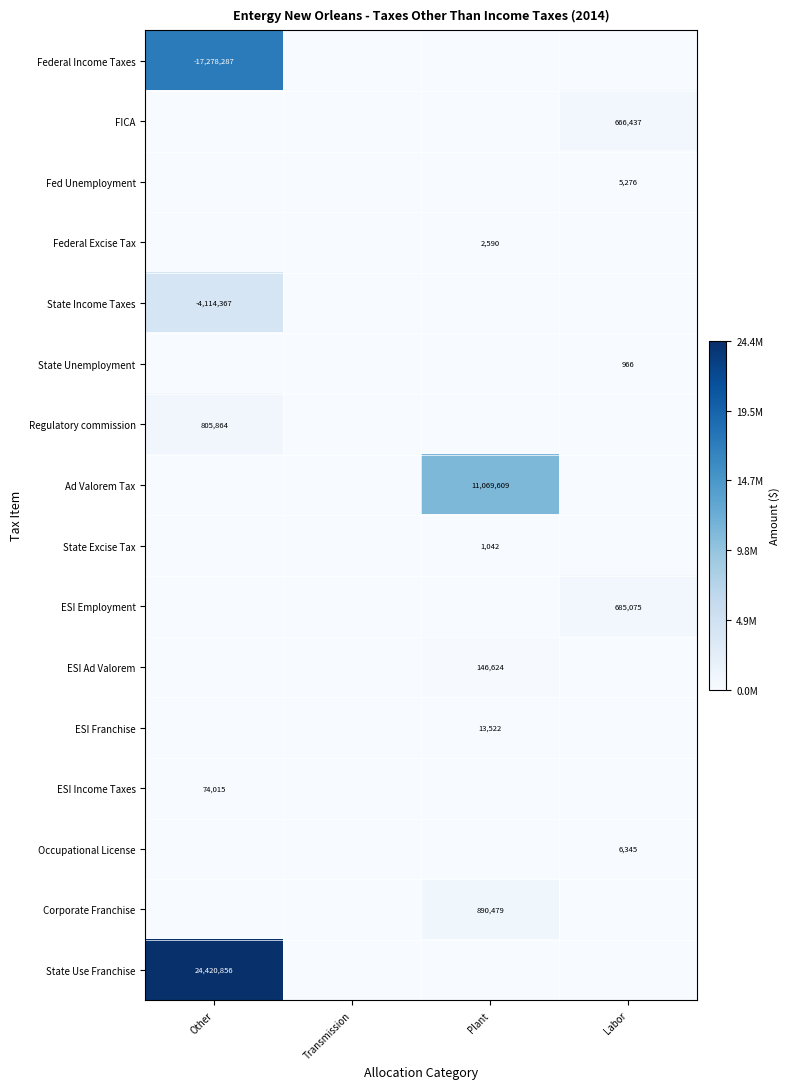

Count the number of categories in the chart.

4